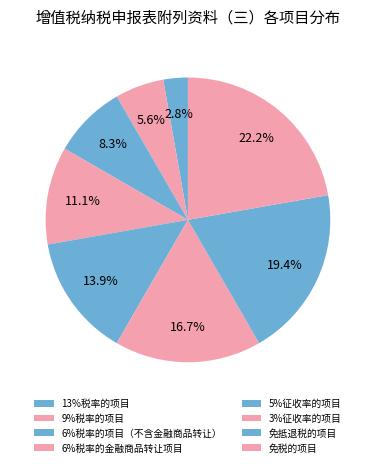

Does any single category account for the majority?

No